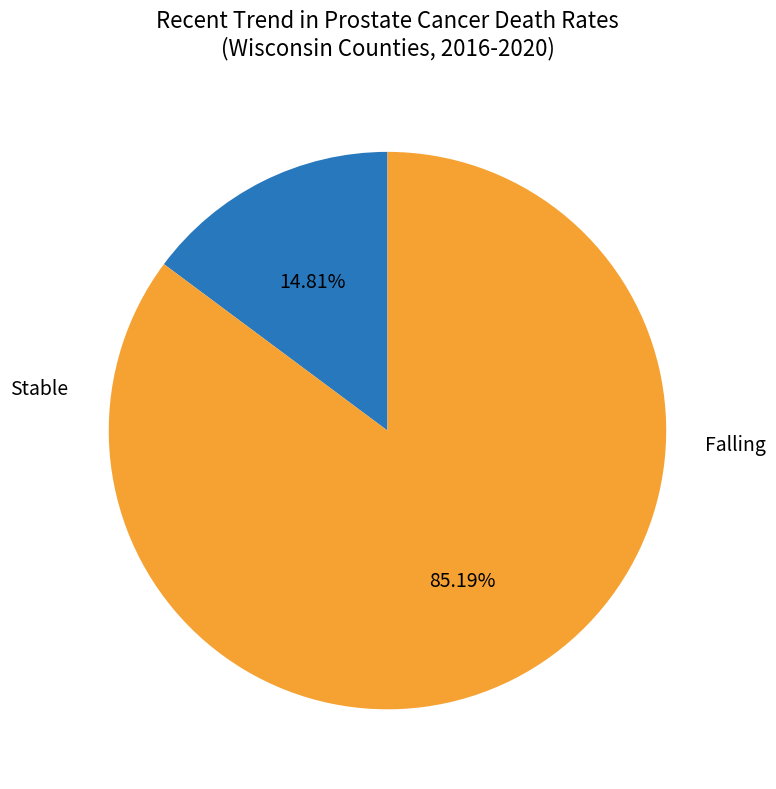

Is there a majority slice in this chart?

Yes